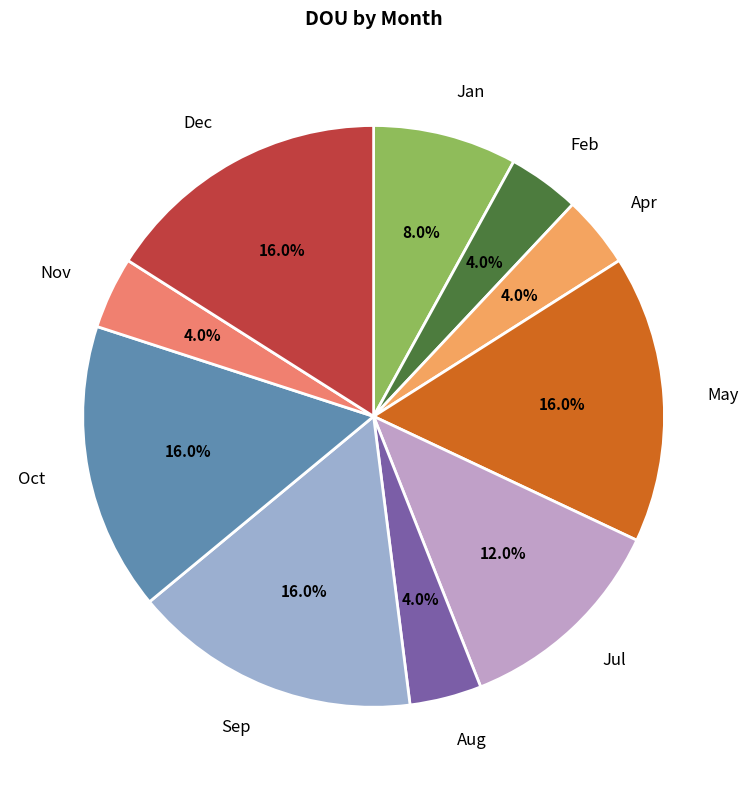

Is there any slice that represents more than half of the pie?

No